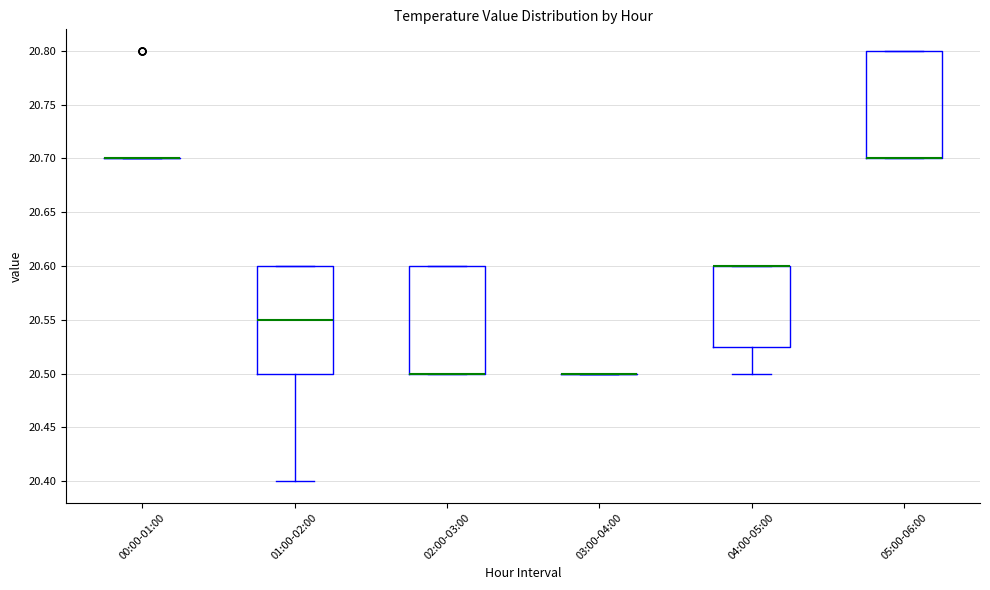

Reading left to right, transcribe this box plot: for each box, give where its median line is, the range the box spans, and where its two whiskers end, as read against the y-axis. The values are not printed on the chart, so give them approximately, as read against the axis.

00:00-01:00: box collapsed to a line at 20.700, whiskers 20.700 to 20.700
01:00-02:00: median 20.550, box 20.500 to 20.600, whiskers 20.400 to 20.600
02:00-03:00: median 20.500 (drawn on the box's lower edge), box 20.500 to 20.600, whiskers 20.500 to 20.600
03:00-04:00: box collapsed to a line at 20.500, whiskers 20.500 to 20.500
04:00-05:00: median 20.600 (drawn on the box's upper edge), box 20.525 to 20.600, whiskers 20.500 to 20.600
05:00-06:00: median 20.700 (drawn on the box's lower edge), box 20.700 to 20.800, whiskers 20.700 to 20.800